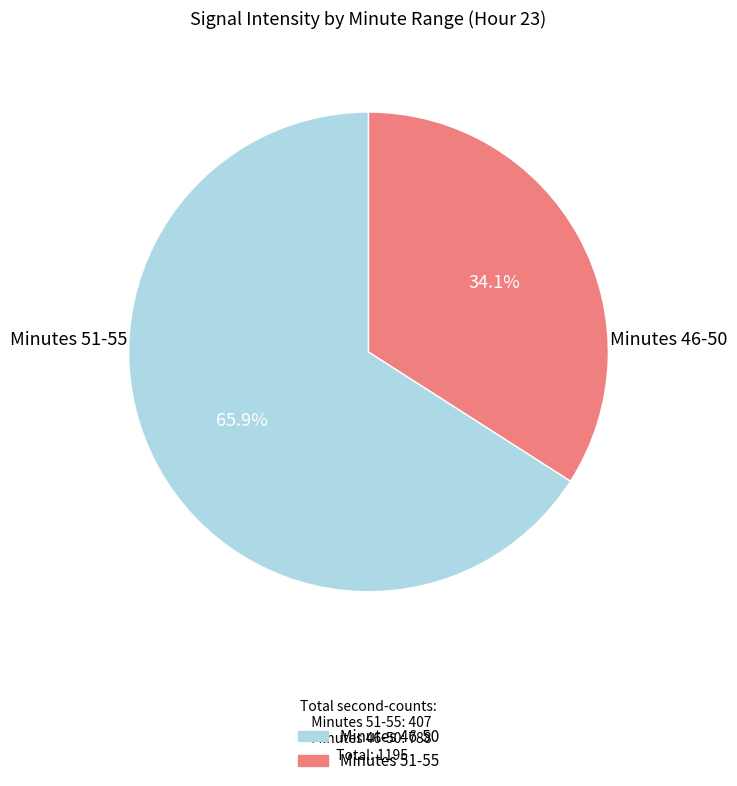

Is there a majority slice in this chart?

Yes